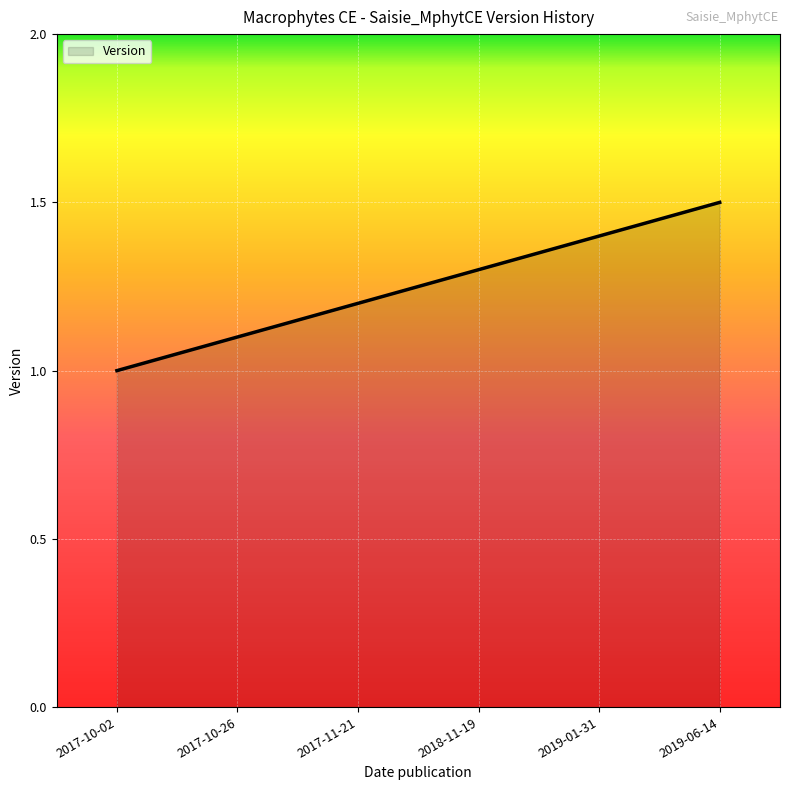

Rank the categories by value from lowest to highest.

2017-10-02, 2017-10-26, 2017-11-21, 2018-11-19, 2019-01-31, 2019-06-14